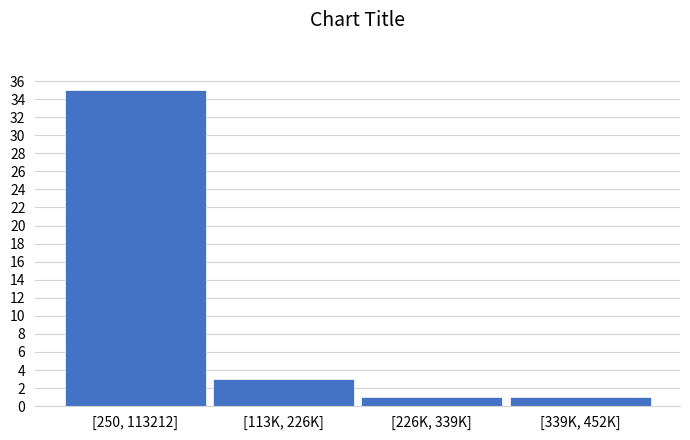

Reading left to right, what are all the values shown in this chart?

35	3	1	1